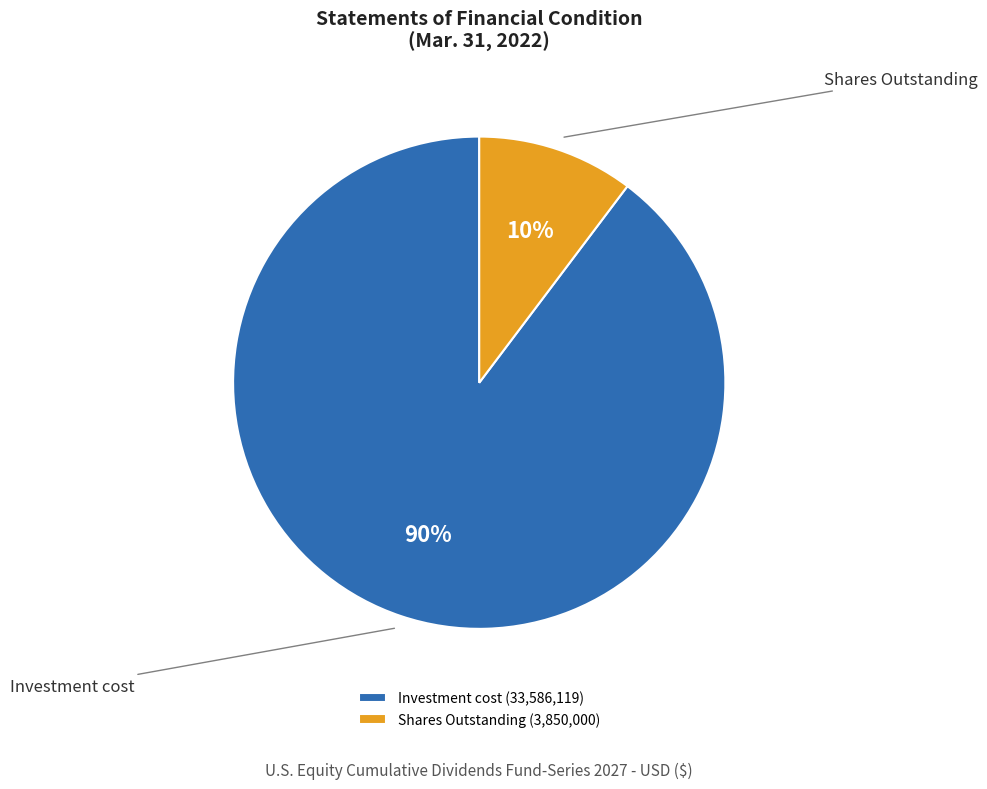

Does Investment cost represent more than half of the total?

Yes